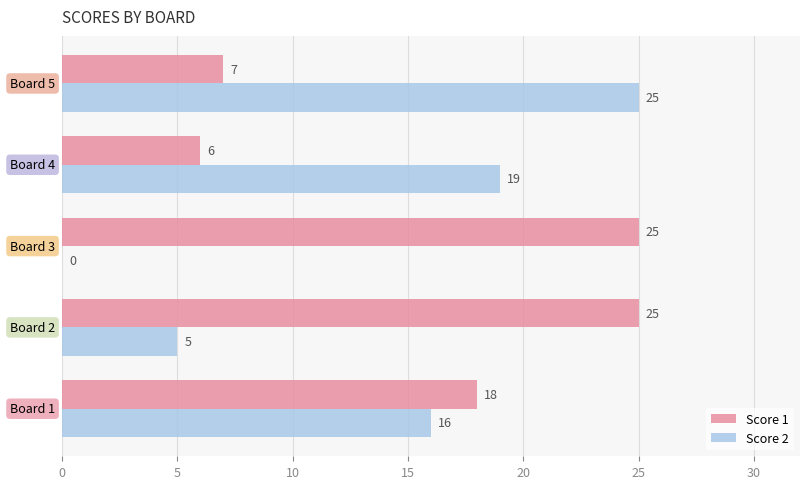

What is the greatest value displayed?

25